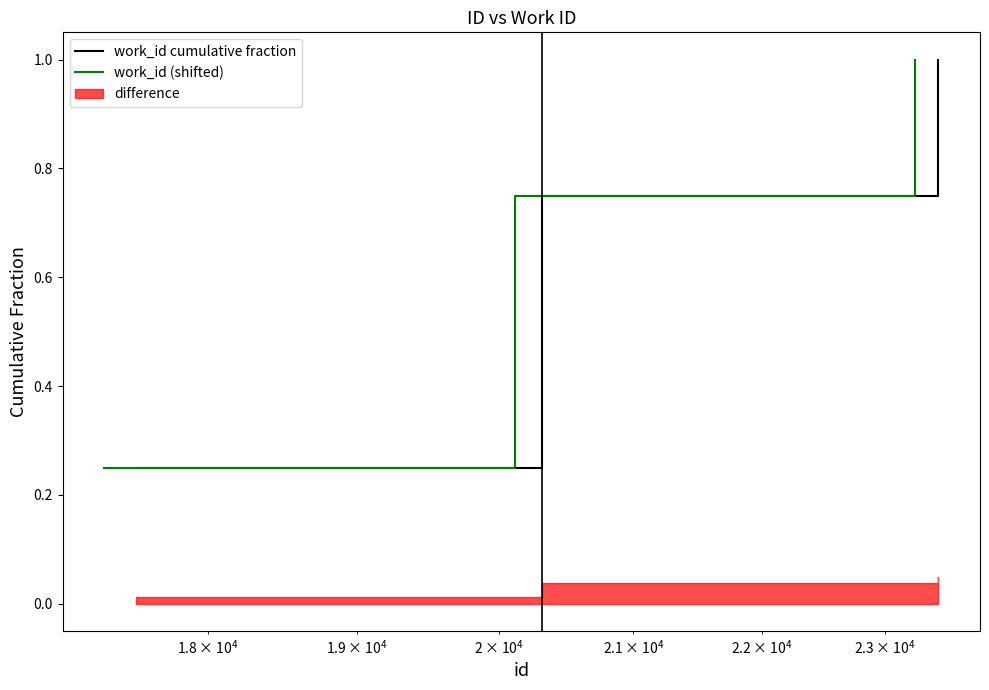

What is the sum of all work_id cumulative fraction values?

2.5